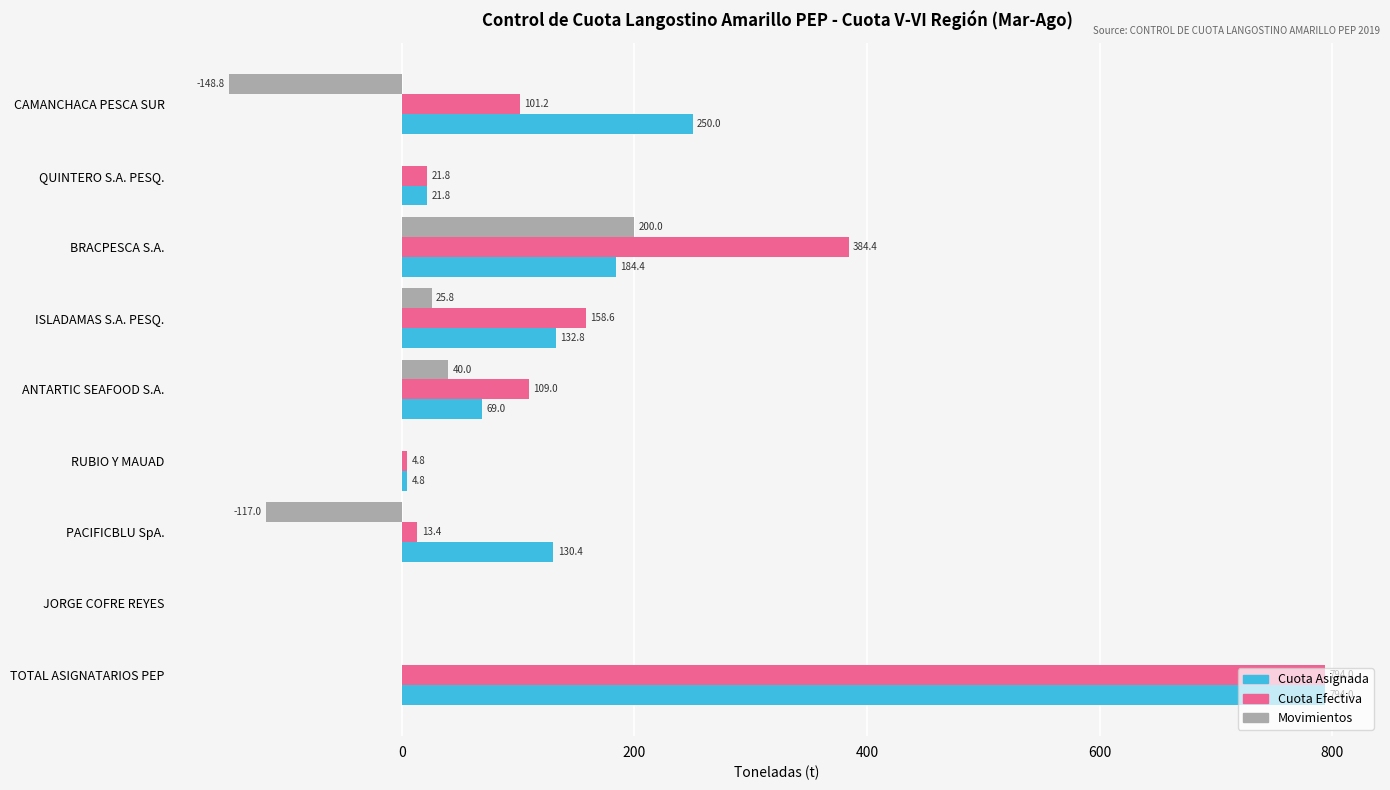

At which label is Movimientos closest to 25?

ISLADAMAS S.A. PESQ.